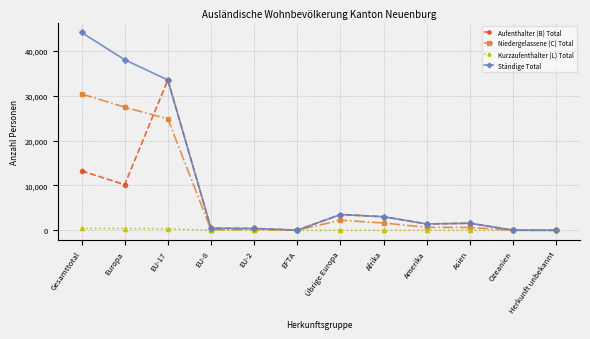

List the series in order of their peak value, highest first.

Ständige Total, Aufenthalter (B) Total, Niedergelassene (C) Total, Kurzaufenthalter (L) Total